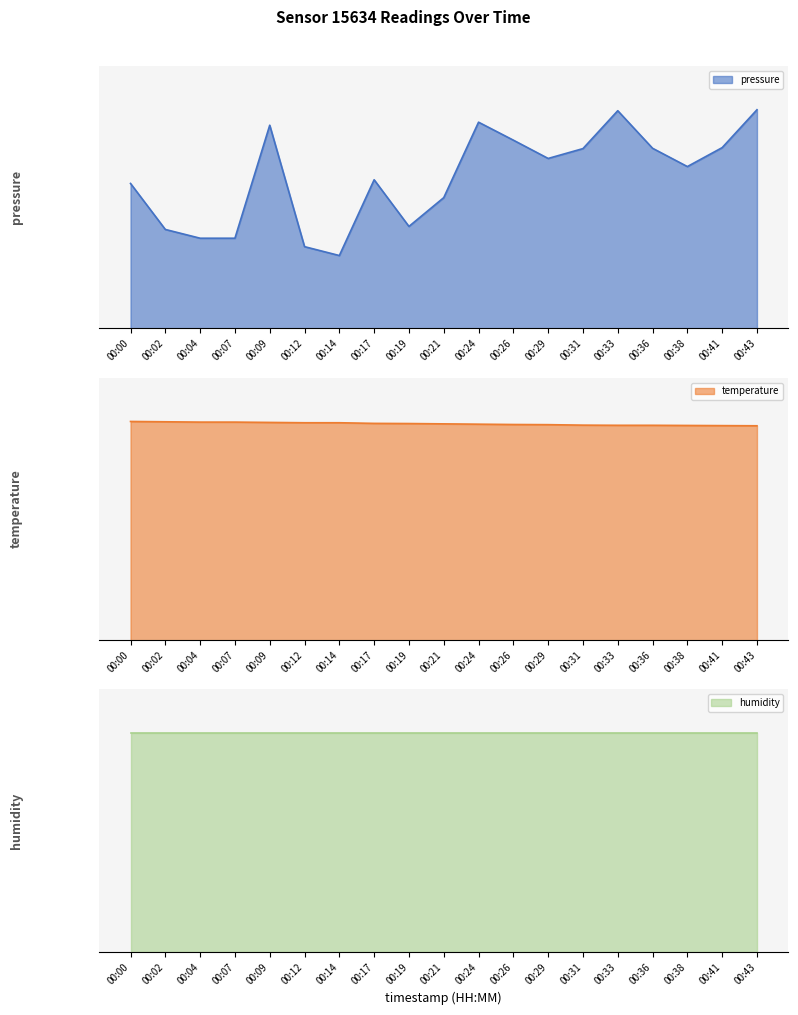

Where does the pressure series first go above 444097?

00:09